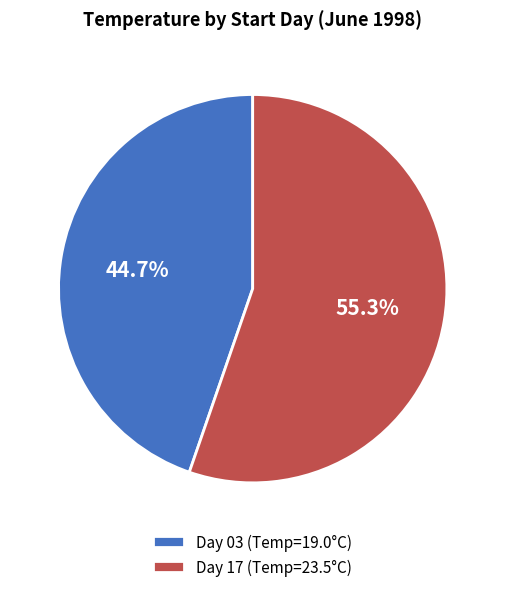

Count the number of slices in the pie.

2